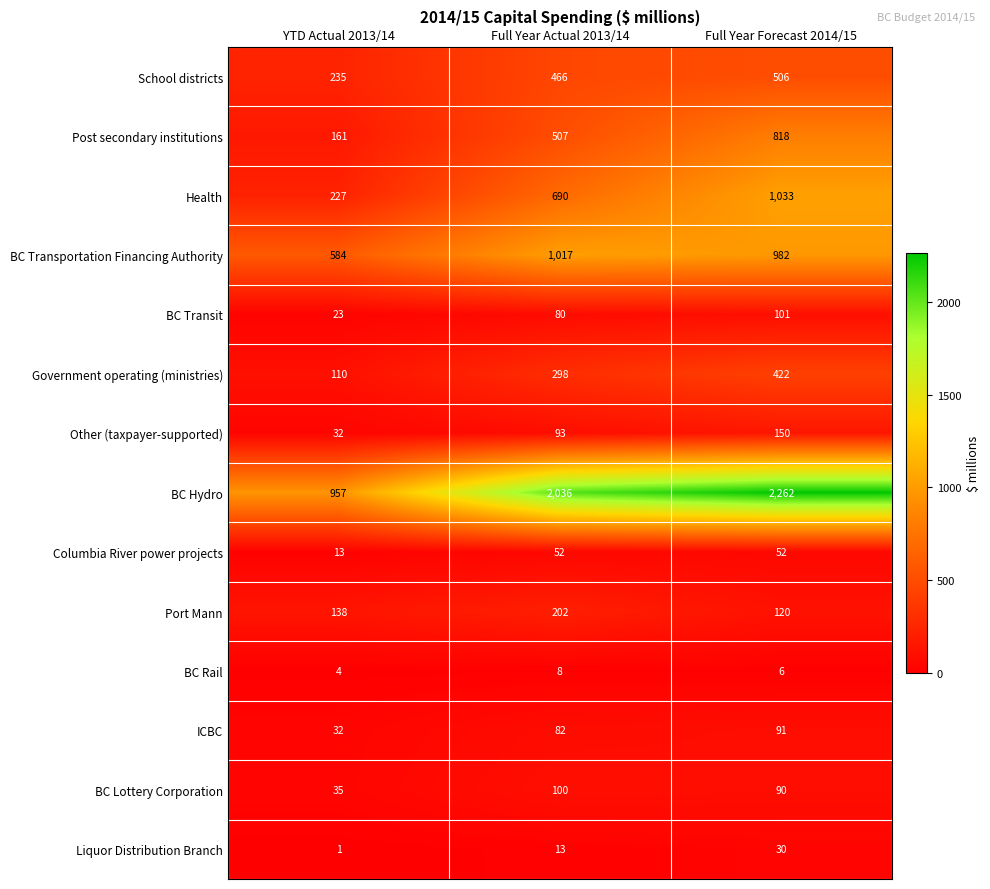

Which series has the widest spread of values?

BC Hydro